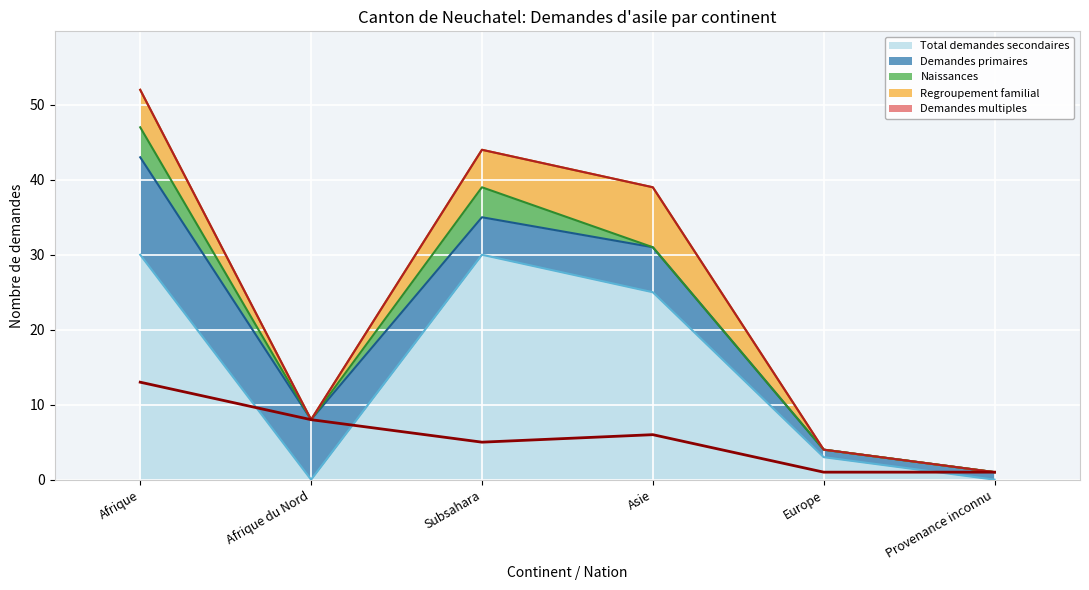

Rank the series at Provenance inconnu from lowest to highest value.

Total demandes secondaires, Naissances, Regroupement familial, Demandes multiples, Demandes primaires